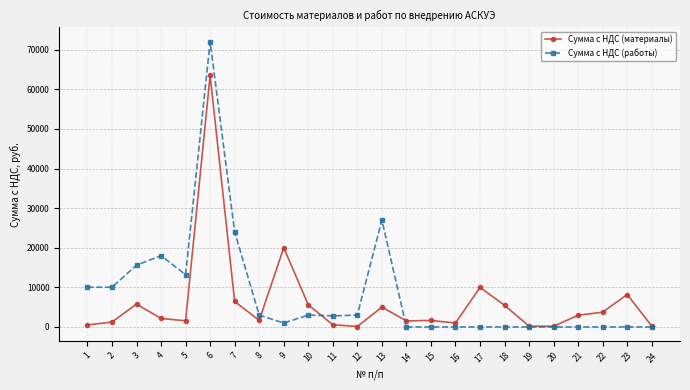

What is the average value of the Сумма с НДС (работы) series?

8444.2